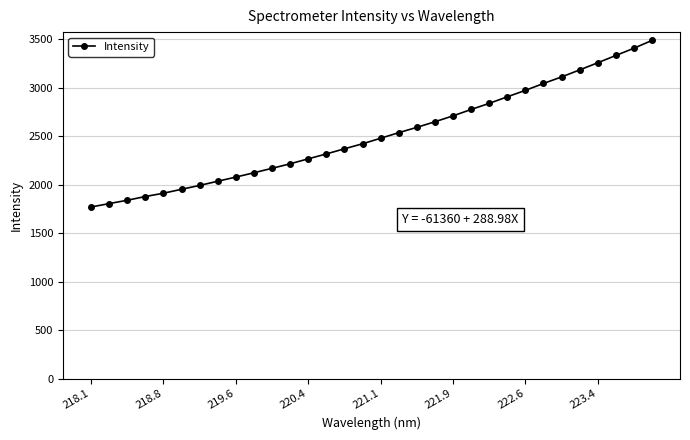

What is the average value?

2512.0